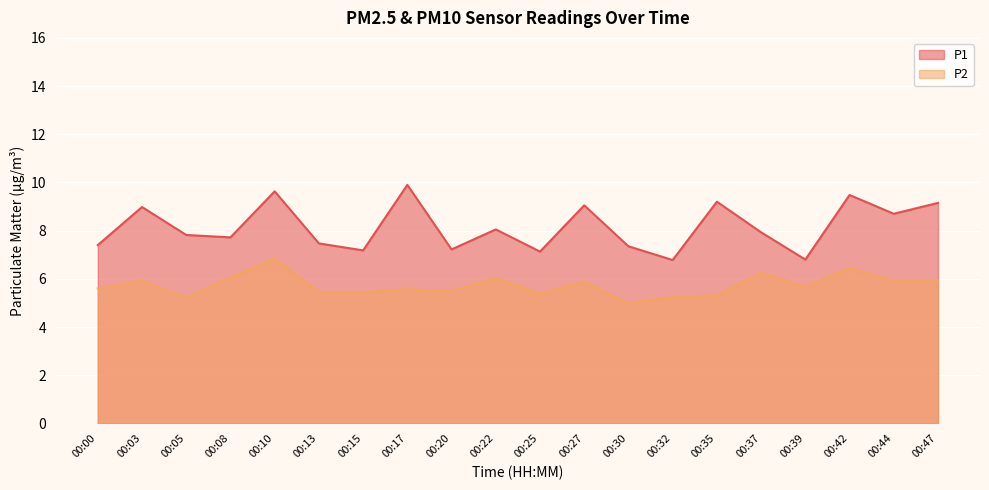

At how many categories does at least one series exceed 6?

20